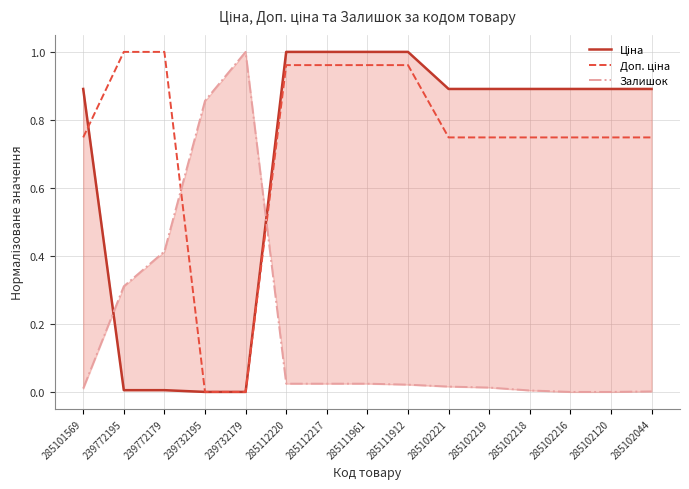

What is the label of the 7th point from the right?

285111912